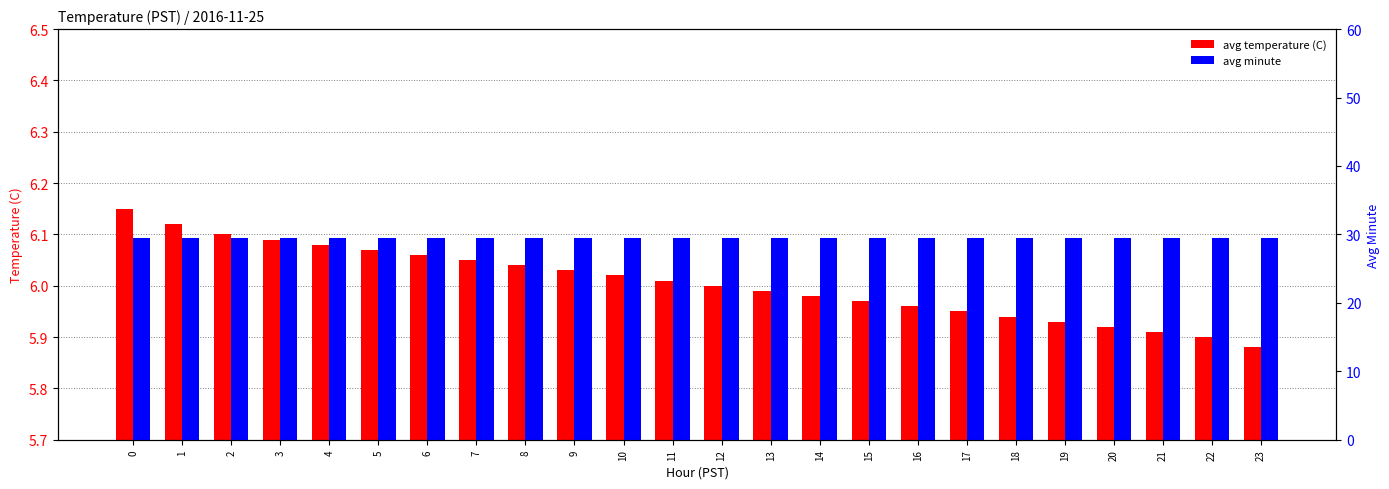

True or false: avg minute has a value of 41.1 at 16.

False